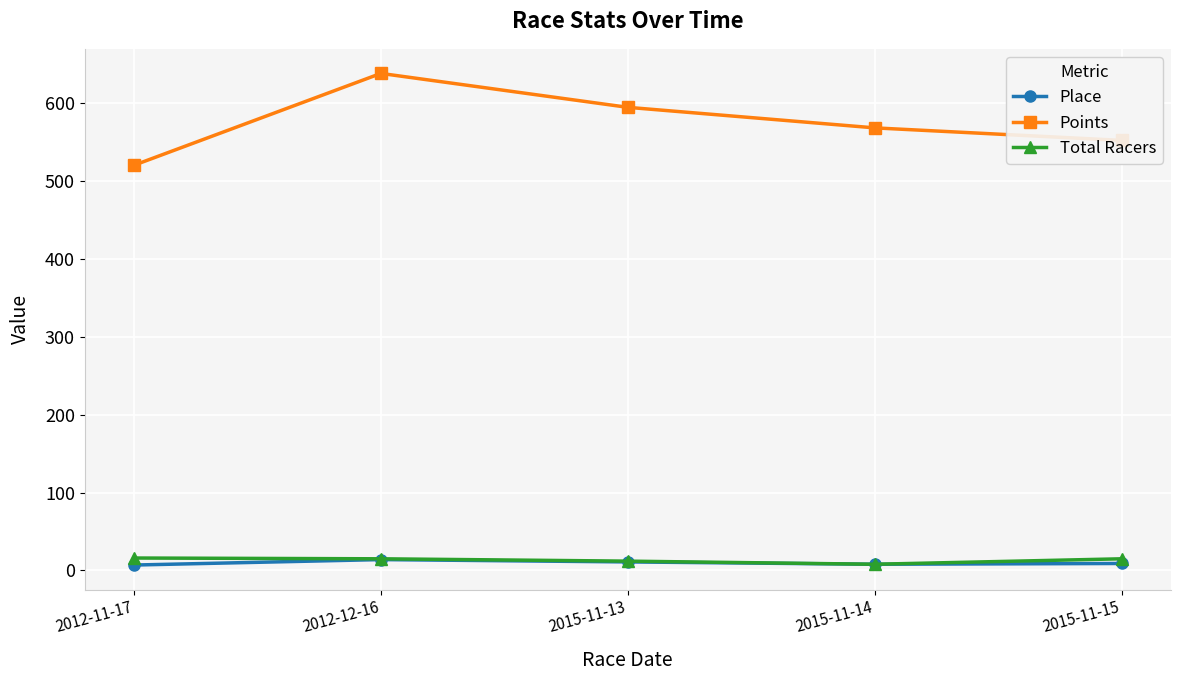

True or false: Total Racers has a value of 16.0 at 2012-11-17.

True